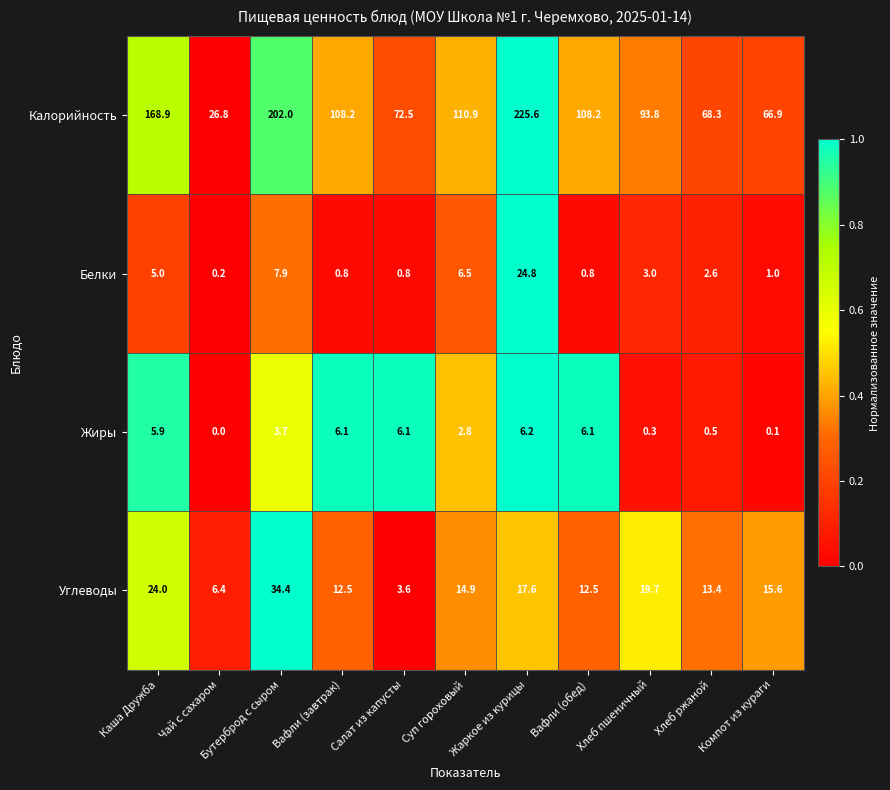

Is it true that Калорийность equals 323.4 at Бутерброд с сыром?

False